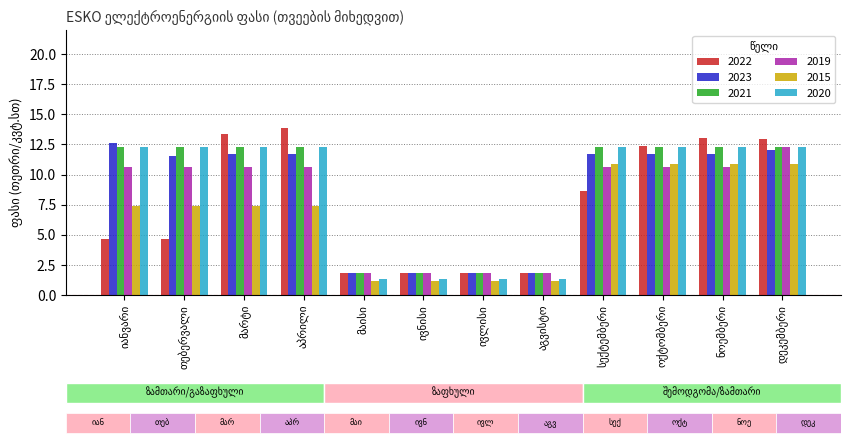

True or false: 2020 has a value of 1.4 at მაისი.

True